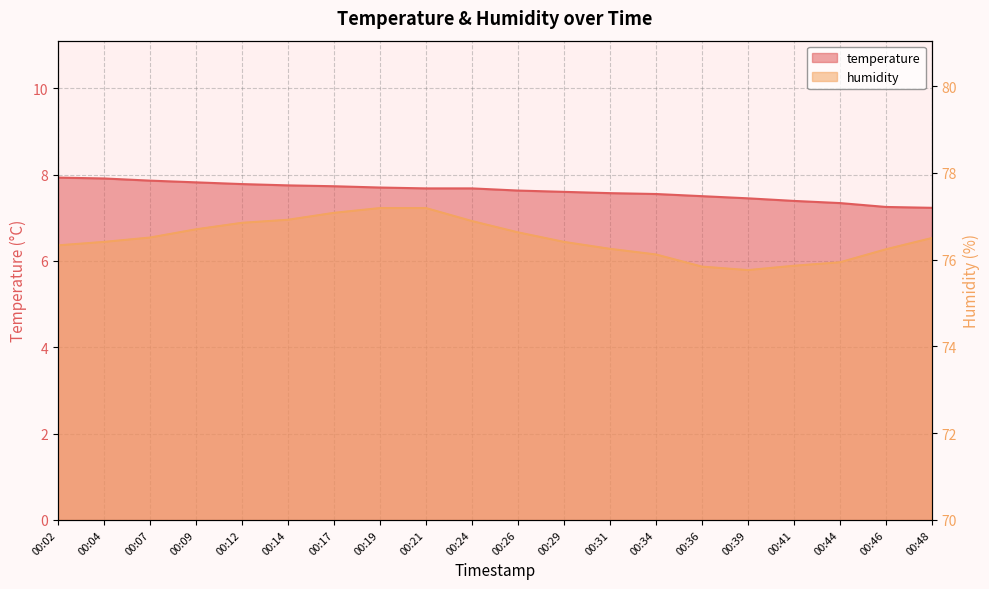

What is the average value of the humidity series?

76.5